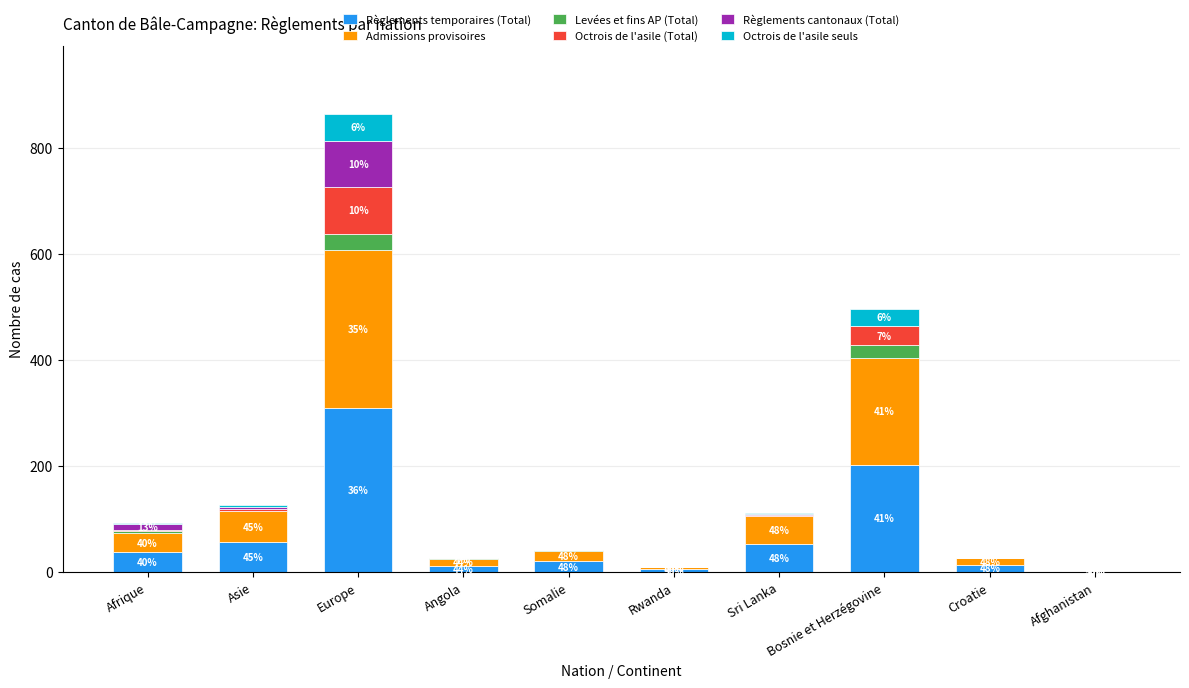

What is the highest value of the Règlements temporaires (Total) series?

309